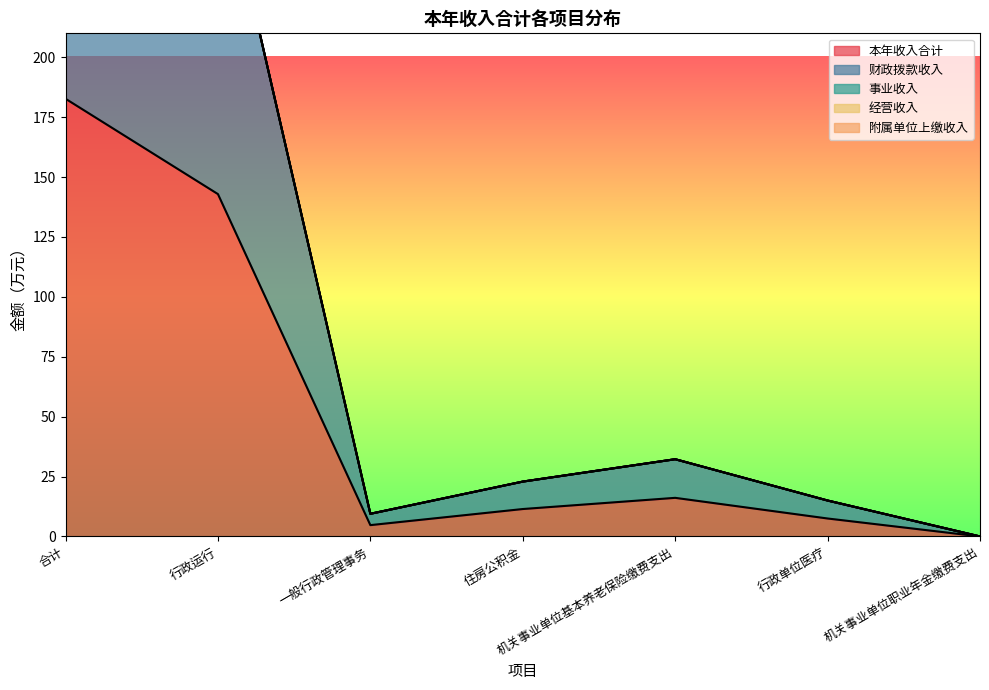

True or false: 经营收入 and 附属单位上缴收入 intersect in this chart.

False